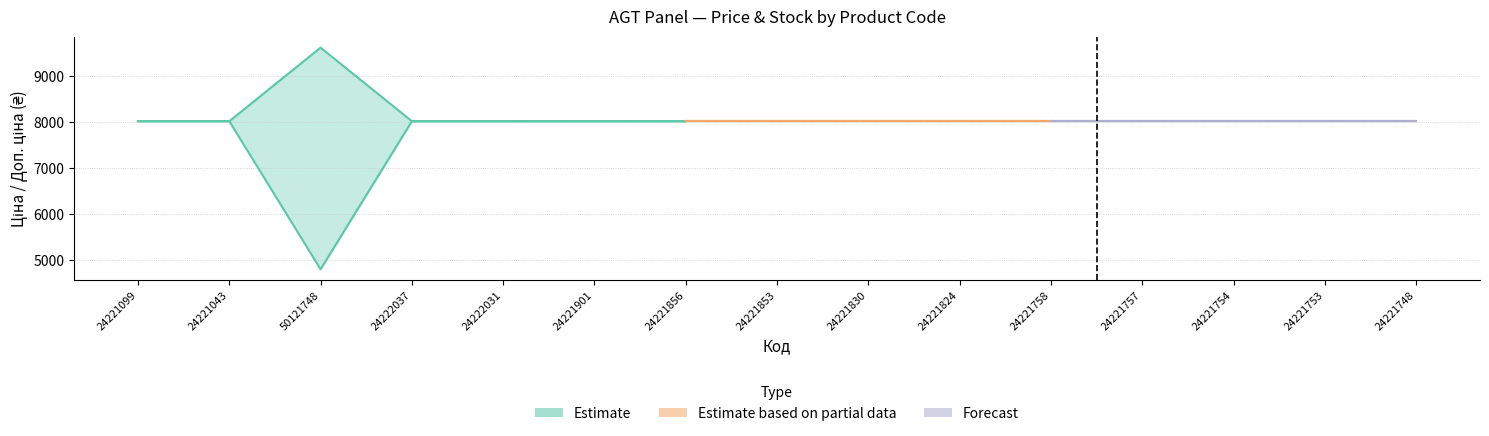

Reading left to right, extract all data points from this chart.

Ціна: 24221099=8019.3	24221043=8019.3	50121748=4807.4	24222037=8019.3	24222031=8019.3	24221901=8019.3	24221856=8019.3	24221853=8019.3	24221830=8019.3	24221824=8019.3	24221758=8019.3	24221757=8019.3	24221754=8019.3	24221753=8019.3	24221748=8019.3
Доп. ціна: 24221099=8019.3	24221043=8019.3	50121748=9614.9	24222037=8019.3	24222031=8019.3	24221901=8019.3	24221856=8019.3	24221853=8019.3	24221830=8019.3	24221824=8019.3	24221758=8019.3	24221757=8019.3	24221754=8019.3	24221753=8019.3	24221748=8019.3
Залишок: 24221099=16.0	24221043=4.0	50121748=0.0	24222037=22.0	24222031=53.0	24221901=58.0	24221856=57.0	24221853=40.0	24221830=44.0	24221824=106.0	24221758=52.0	24221757=81.0	24221754=38.0	24221753=42.0	24221748=48.0